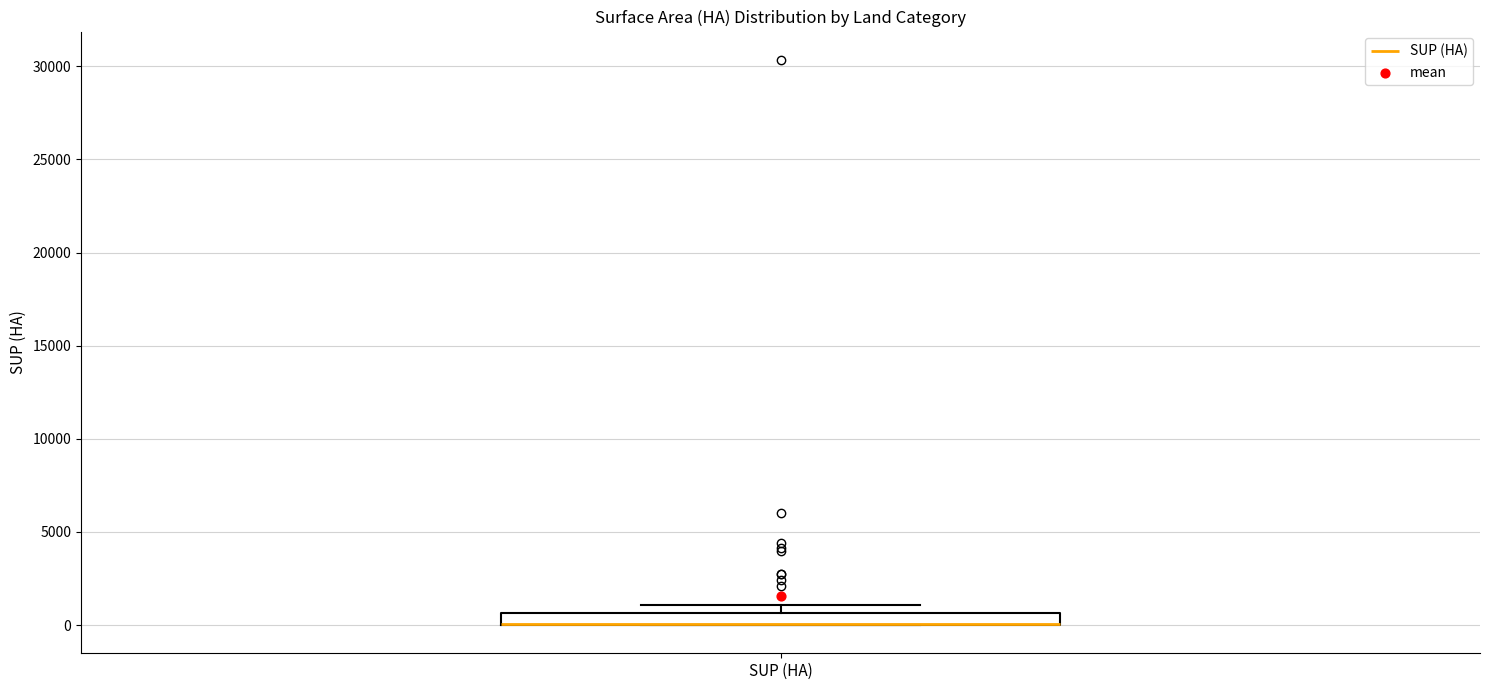

Where is the upper edge of the box for SUP (HA) on the y-axis? The values are not printed on the chart, so give them approximately, as read against the axis.

500